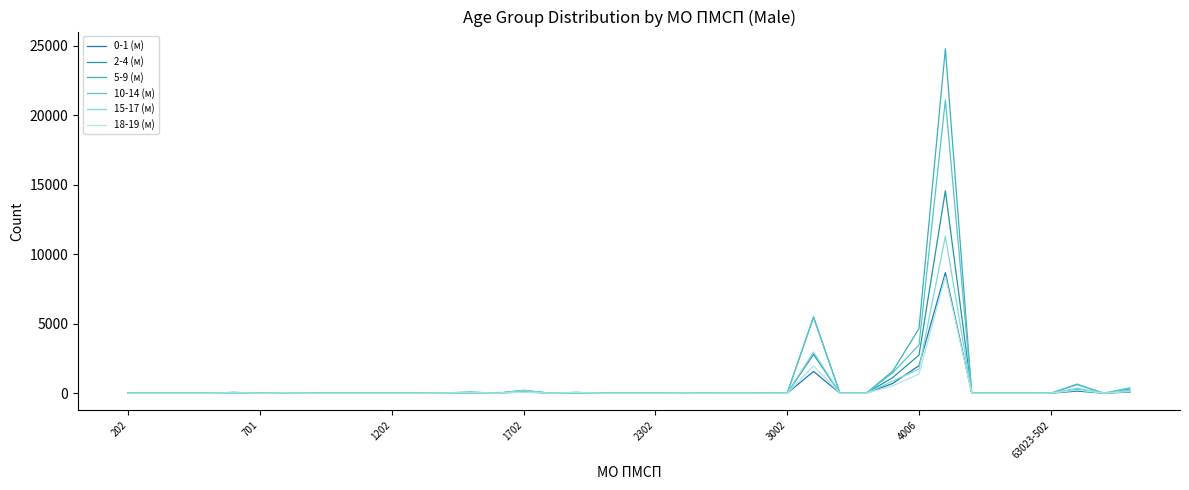

Reading left to right, extract all data points from this chart.

0-1 (м): 0	0	0	0	19	0	7	0	0	0	0	0	5	18	0	167	0	15	0	0	0	6	0	7	0	0	1565	0	0	700	1981	8679	0	0	0	0	153	0	79
2-4 (м): 0	0	0	0	26	0	21	0	0	0	0	0	11	46	0	94	0	28	0	0	0	19	0	8	0	0	2797	0	0	1120	2744	14573	0	0	0	0	259	0	130
5-9 (м): 0	0	0	0	62	0	37	0	0	0	0	0	23	81	0	210	0	62	0	0	0	31	0	21	0	0	5490	0	0	1583	4652	24795	0	0	0	0	613	0	293
10-14 (м): 0	0	0	0	53	0	33	0	0	0	0	0	24	66	0	180	0	48	0	0	0	17	0	22	0	0	5456	0	0	1467	3472	21103	0	0	0	0	659	0	389
15-17 (м): 0	0	0	0	35	0	16	0	0	0	0	0	10	39	0	187	0	27	0	0	0	6	0	3	0	0	2961	0	0	869	1739	11297	0	0	0	0	360	0	209
18-19 (м): 0	0	0	0	21	0	19	0	0	0	0	0	15	30	0	69	0	44	0	0	0	7	0	7	0	0	1965	0	0	530	1382	8405	0	0	0	0	226	0	116